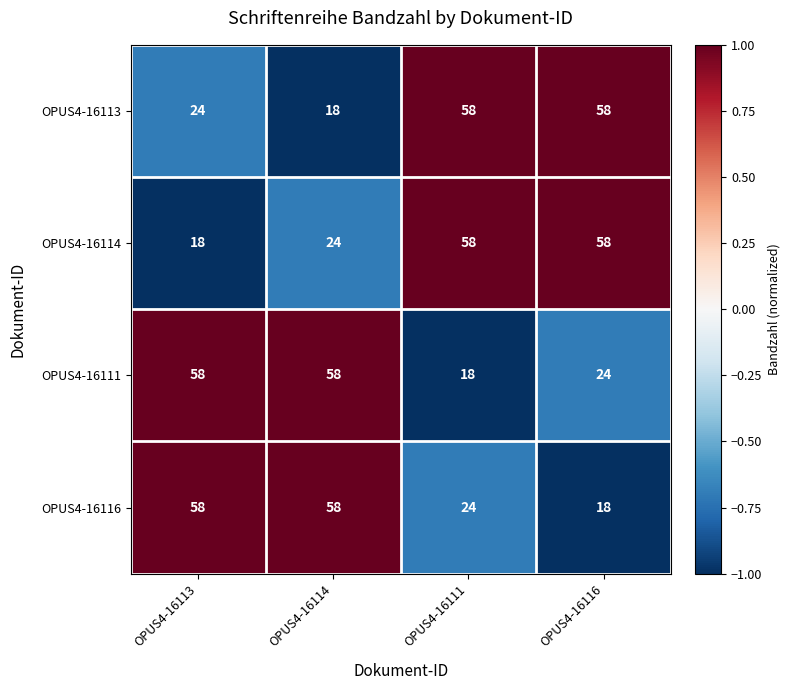

Count the OPUS4-16116 values in the range 24 to 58.

3